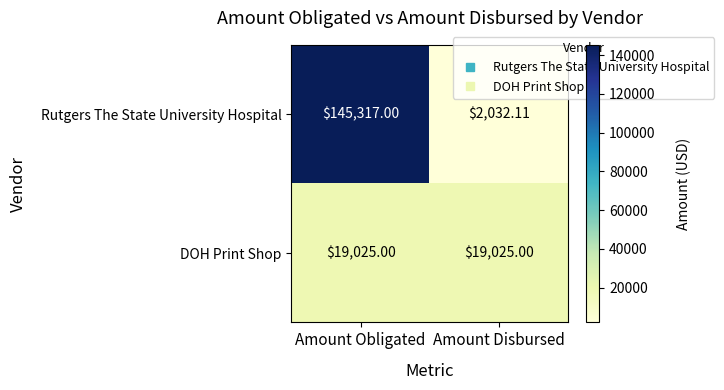

Between Amount Obligated and Amount Disbursed, which series saw the biggest shift?

Rutgers The State University Hospital